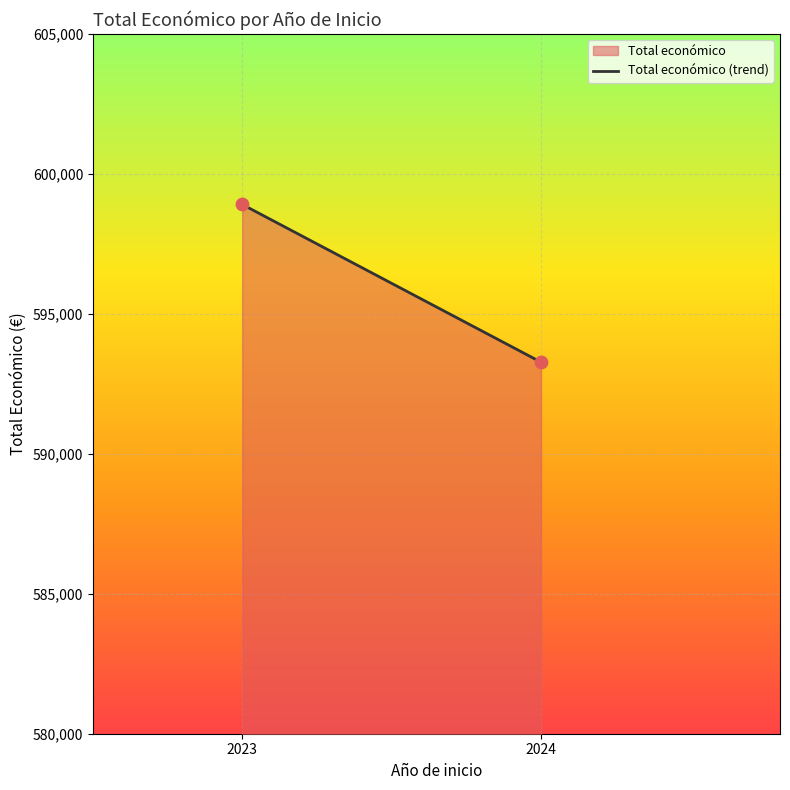

What is the average X value?

2023.5